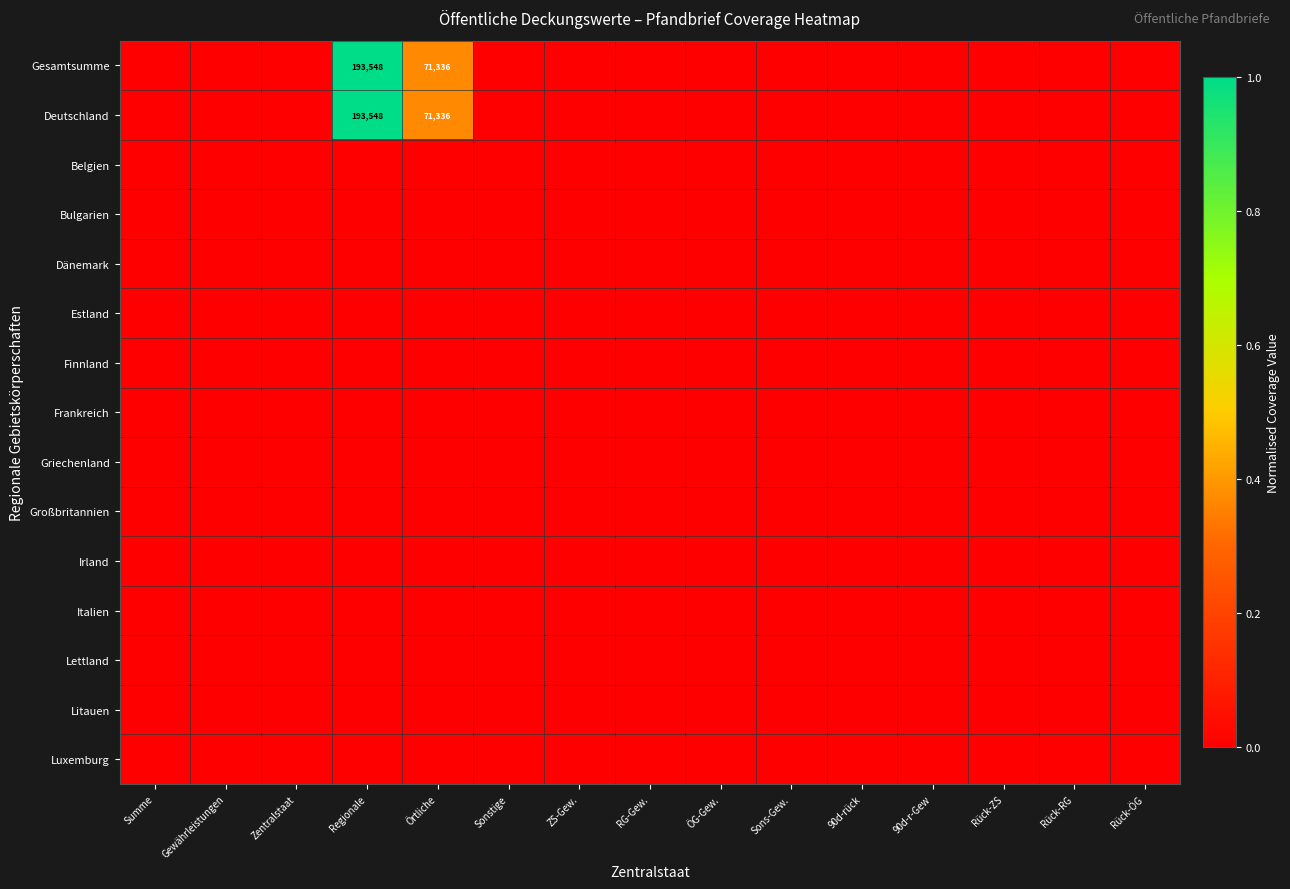

The Deutschland series shows 193548 at Regionale. True or false?

True